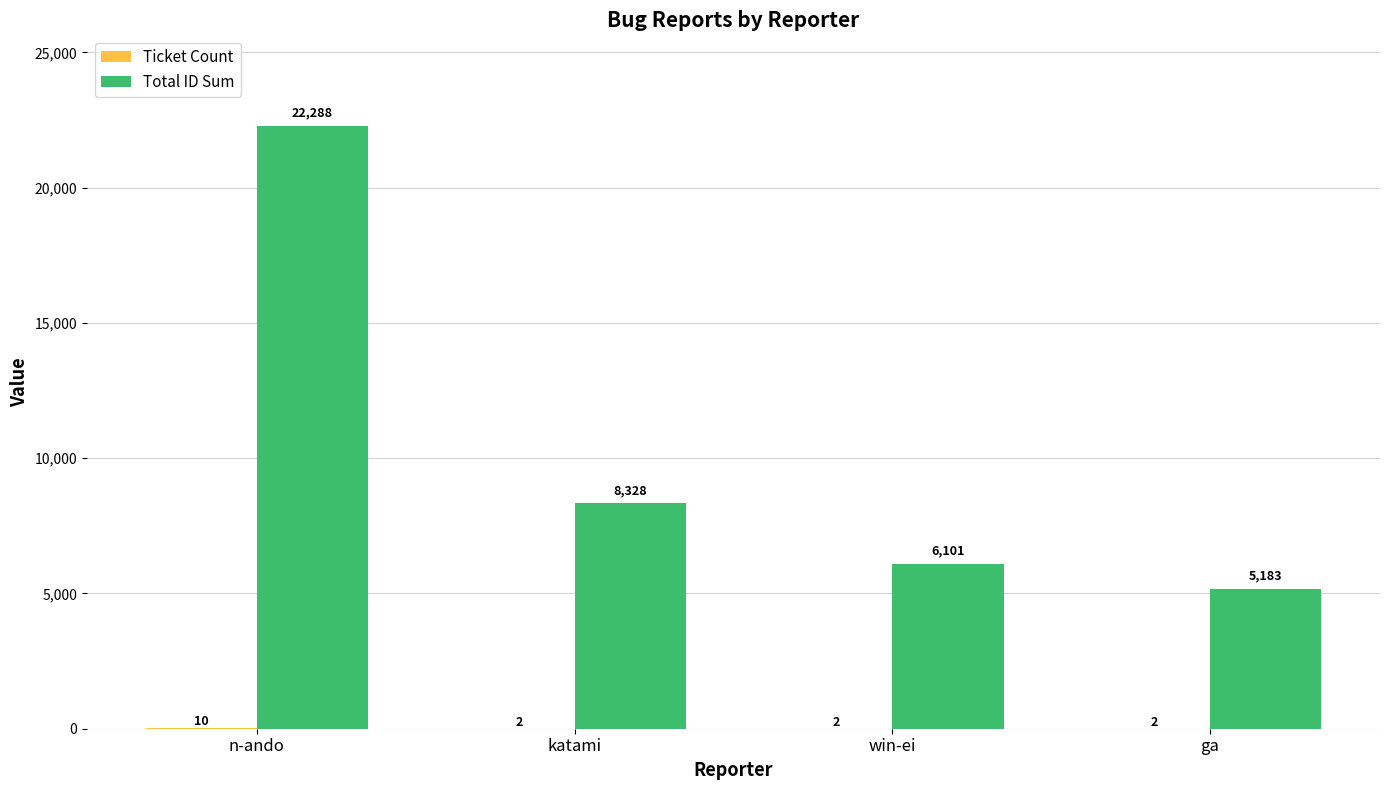

What is the sum of the Total ID Sum values at n-ando and katami?

30616